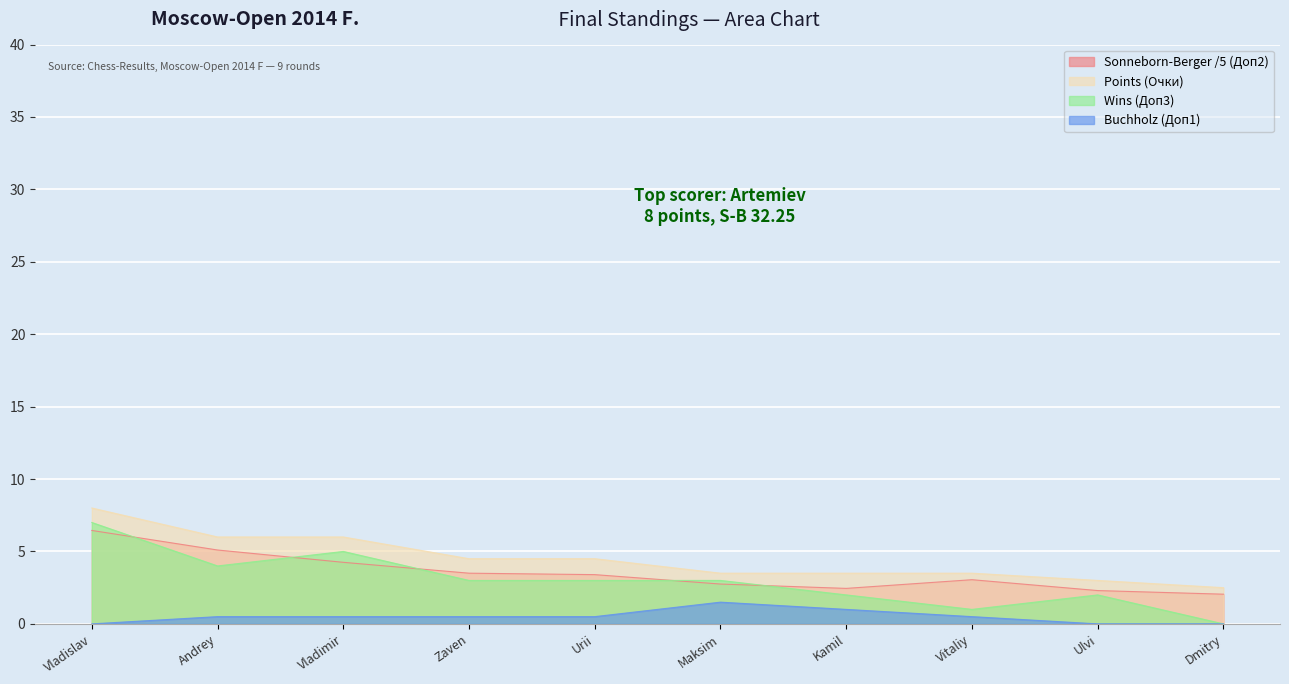

Which series has the largest range (max minus min)?

Wins (Доп3)